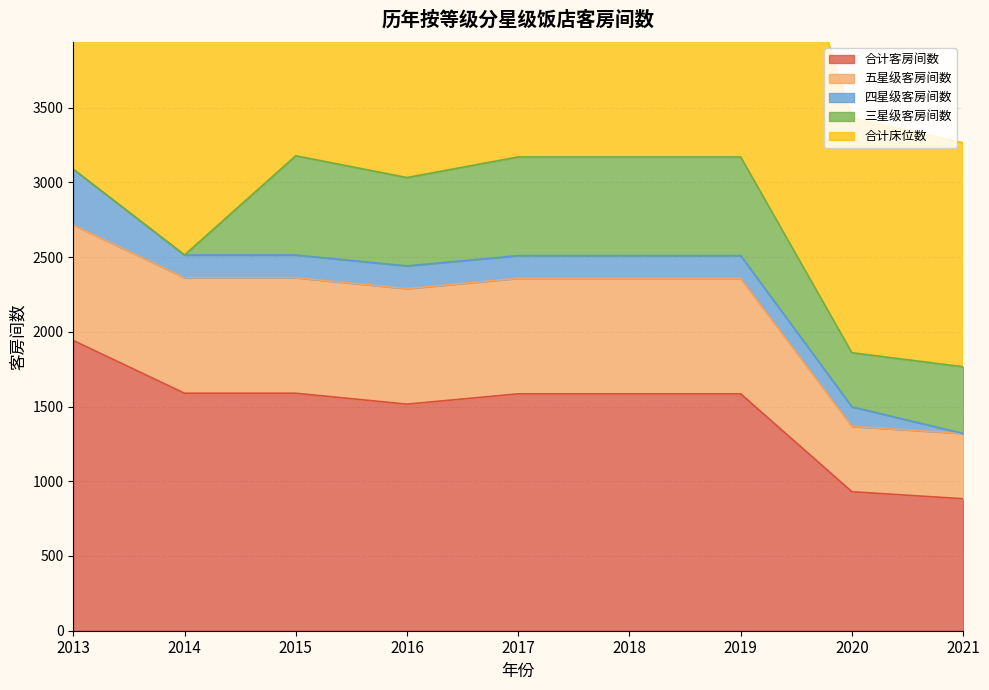

True or false: 合计客房间数 and 合计床位数 cross at least once.

False